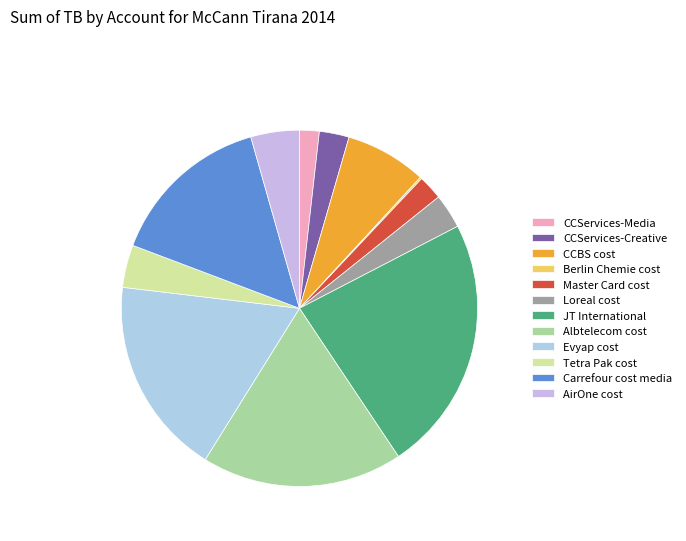

To the nearest percent, what percentage of the pie is JT International?

23%